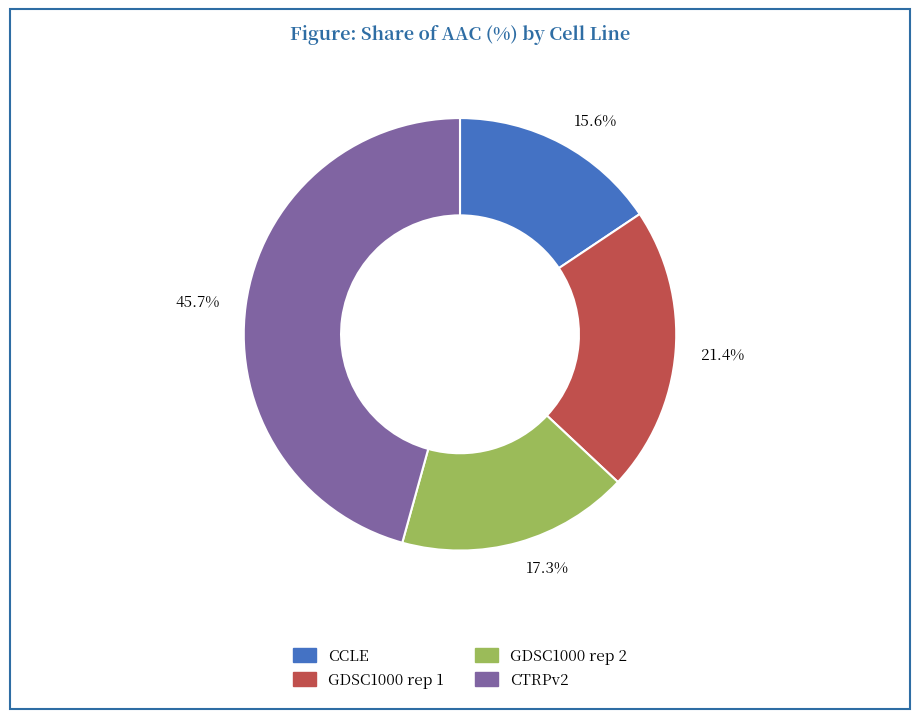

True or false: CTRPv2 accounts for 57% of the total.

False